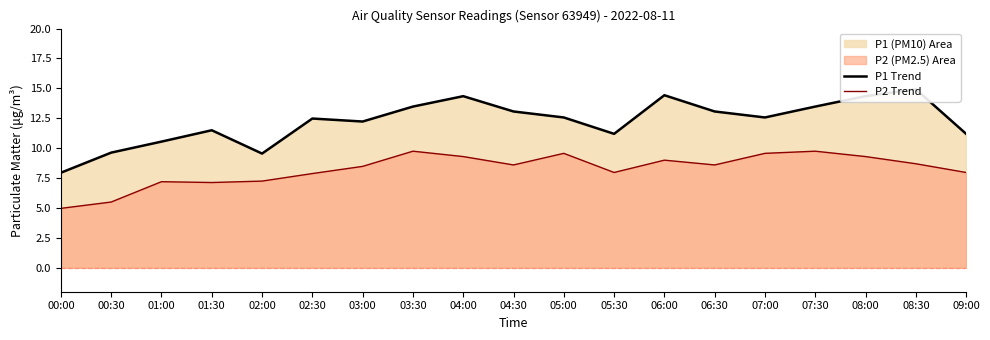

What is the value of the P2 Trend point at the 17th from the left?

9.3